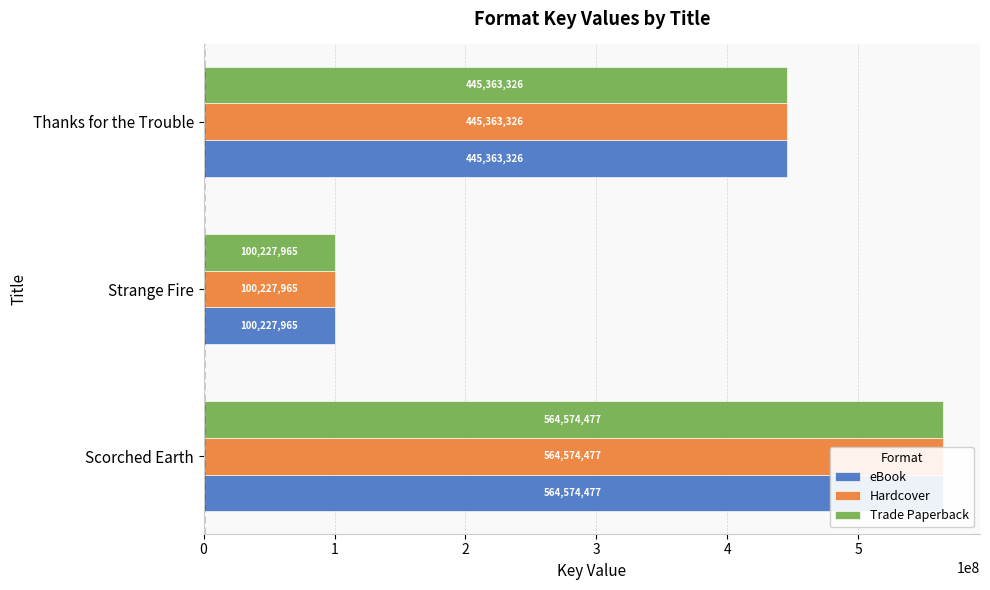

Which series changed the most between 1 and 2?

eBook